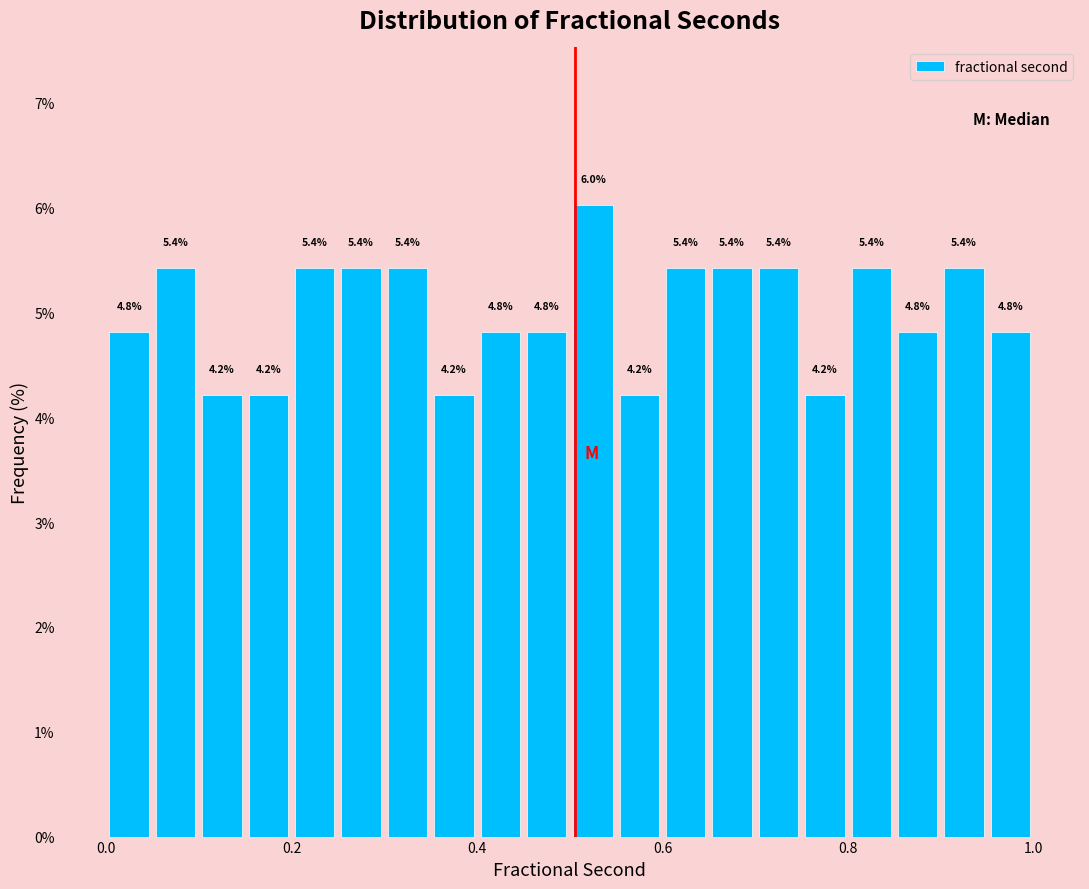

Read against the x-axis, roughly where is the centre of the tallest bar?

0.52